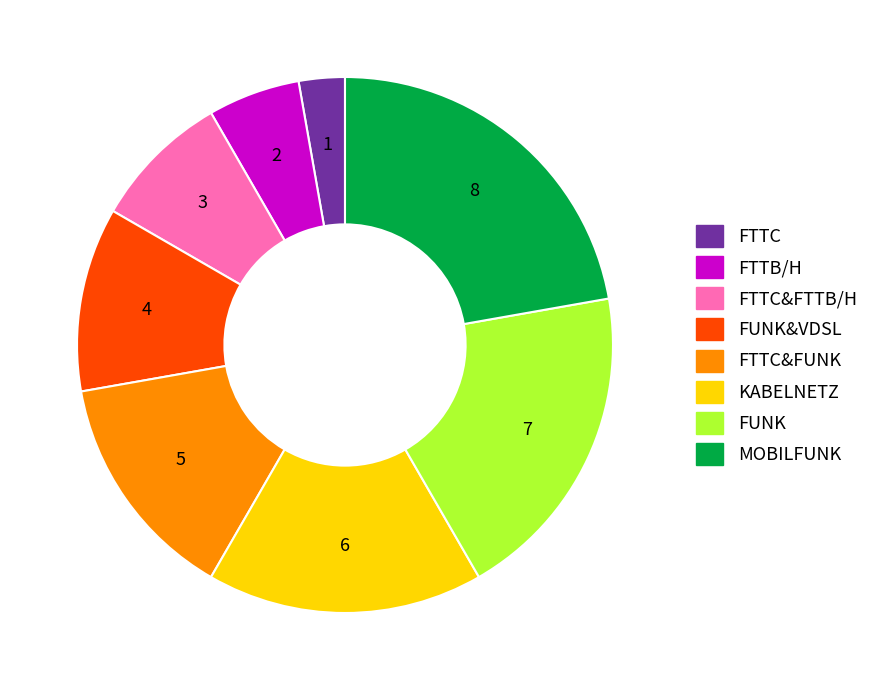

Is FTTB/H the majority of the pie?

No